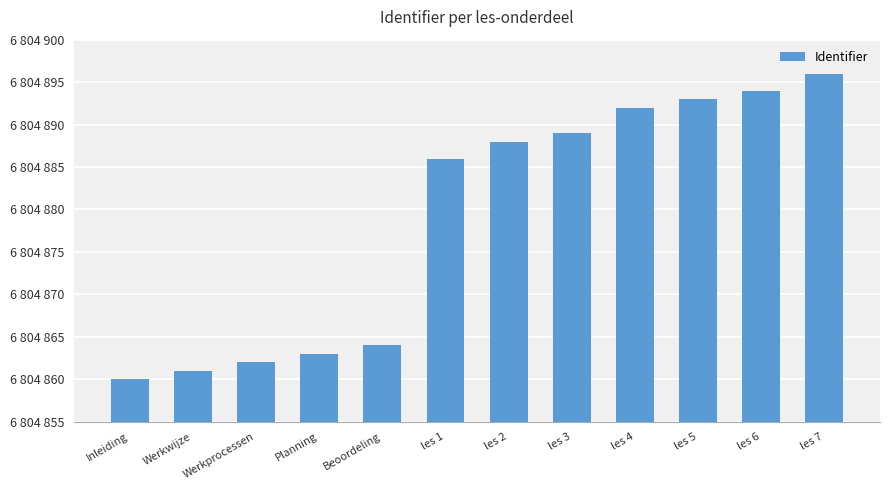

What is the smallest value displayed?

6804860